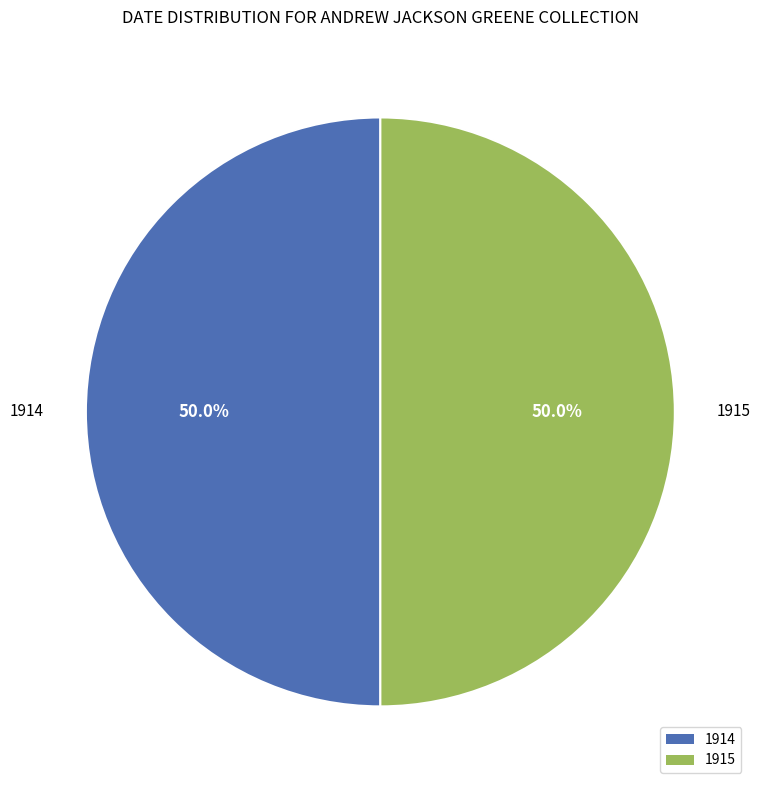

Combined, what portion of the pie is 1915 and 1914?

100.0%